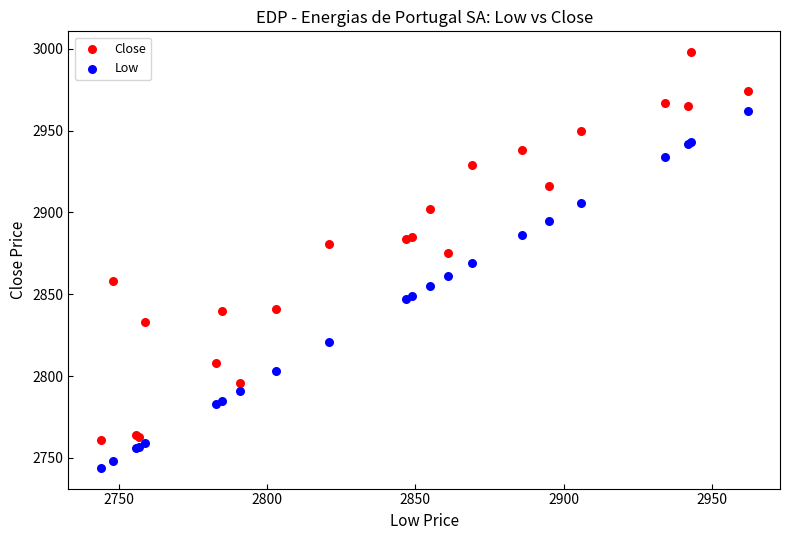

Which series contains the highest Y value?

Close